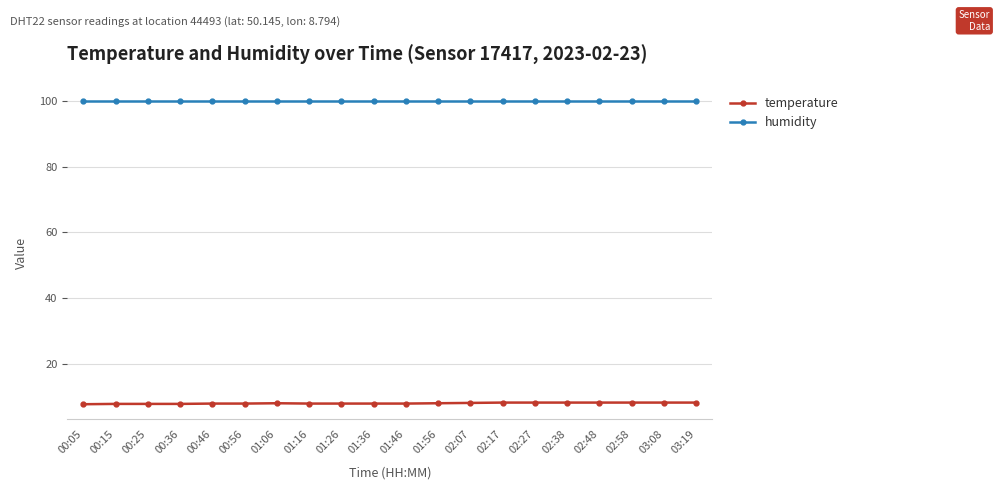

What is the greatest value displayed?

99.9